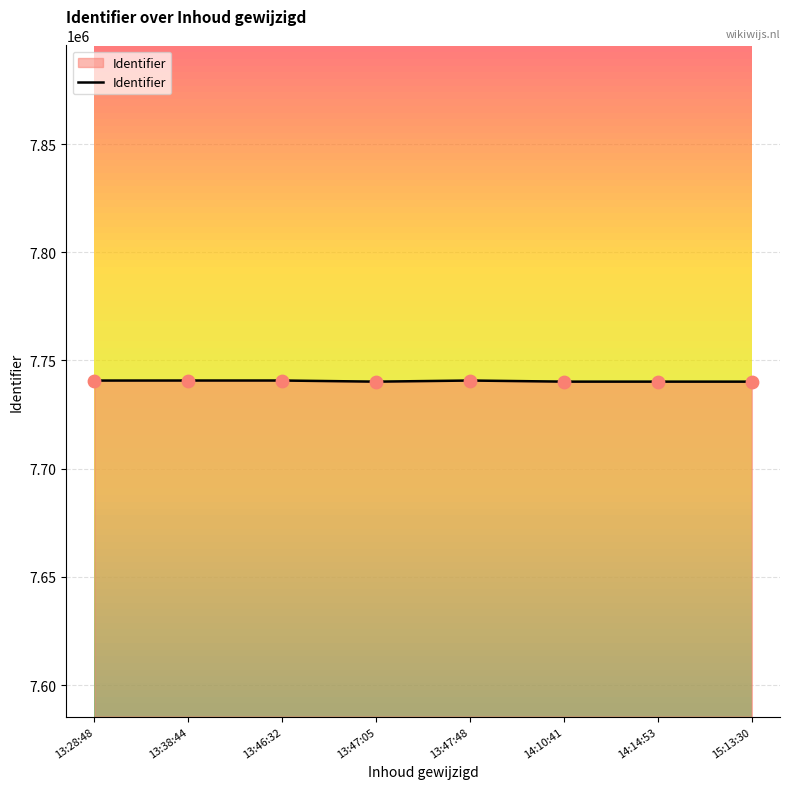

What is the change in value from 13:28:48 to 14:10:41?

-495